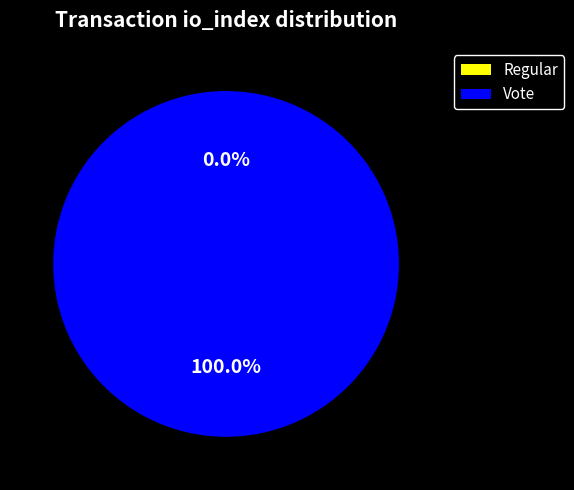

How many segments does this pie chart have?

2